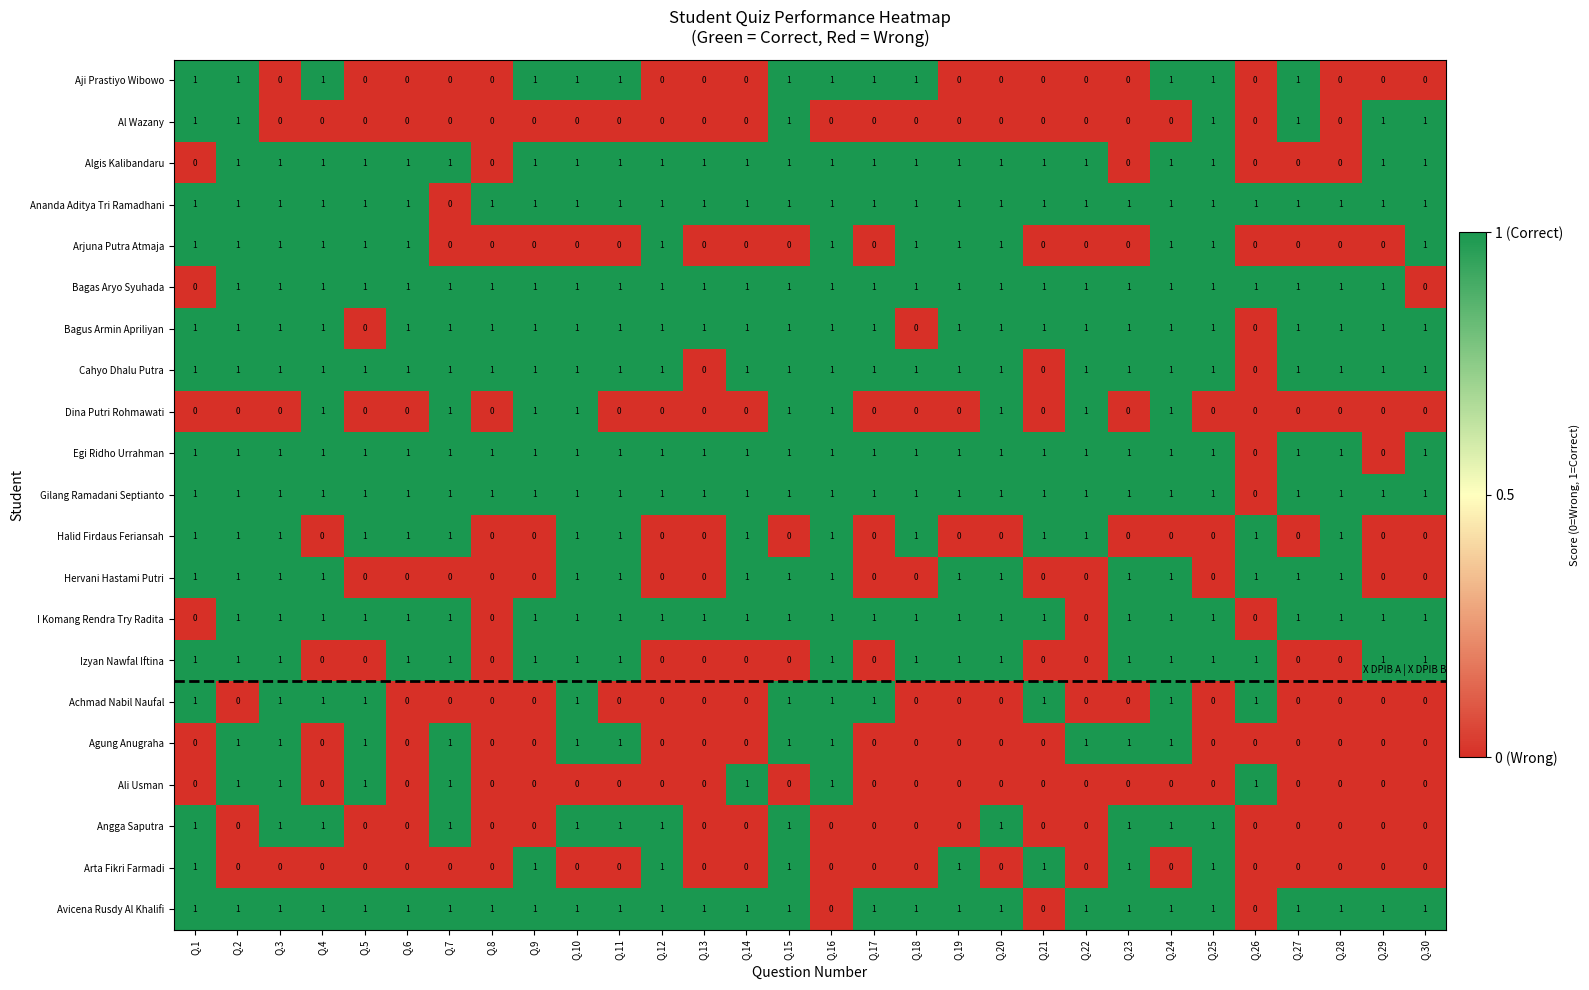

Where is Ananda Aditya Tri Ramadhani nearest to the value 0?

Q.7